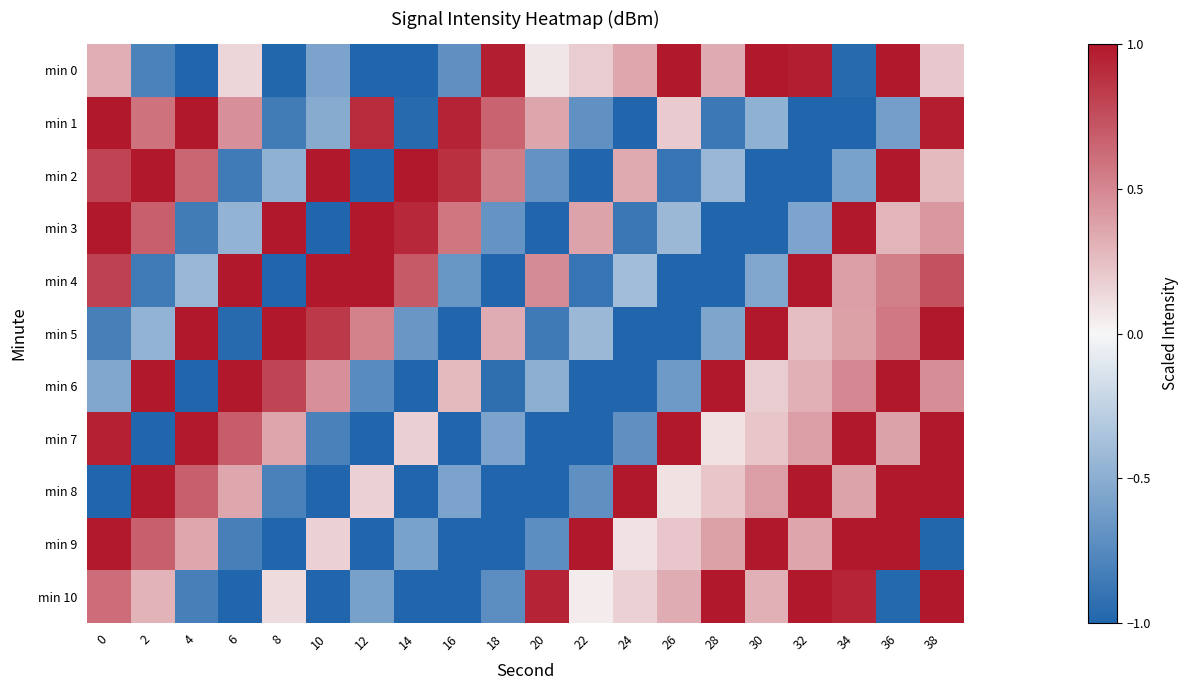

Rank the series by their maximum value, from highest to lowest.

min 0, min 1, min 2, min 3, min 4, min 5, min 6, min 7, min 8, min 9, min 10